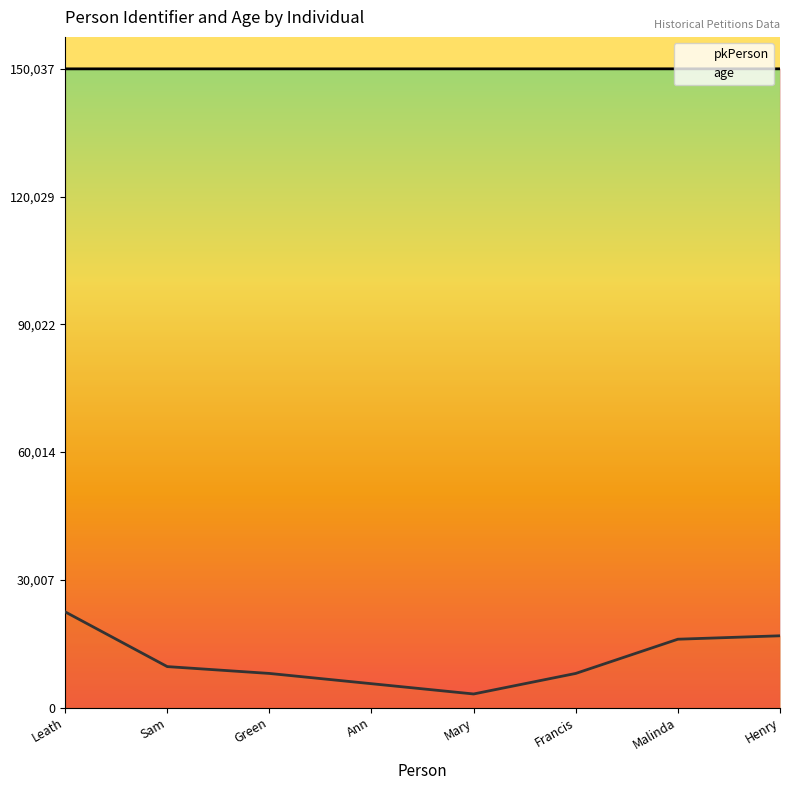

How many distinct data groups are displayed?

2